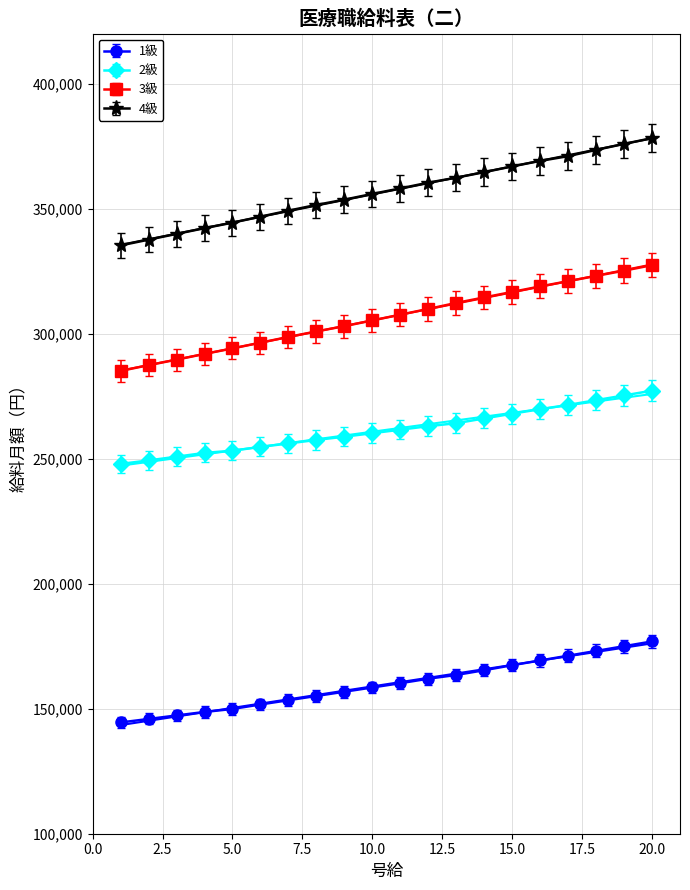

Reading left to right, what are all the values shown in this chart?

1級: 144500	145900	147300	148700	149900	151700	153400	155100	156800	158500	160200	162000	163500	165400	167400	169300	171200	173100	175000	176900
2級: 247900	249300	250800	252300	253200	254700	256100	257500	258800	260200	261600	263000	264200	266100	268000	269800	271500	273400	275300	277200
3級: 285100	287400	289600	291900	294100	296400	298700	300900	303000	305300	307600	309900	312300	314500	316700	318900	321000	323100	325200	327400
4級: 335300	337600	339900	342200	344400	346800	349200	351500	353600	355900	358100	360400	362400	364600	366900	369100	371000	373500	375900	378200